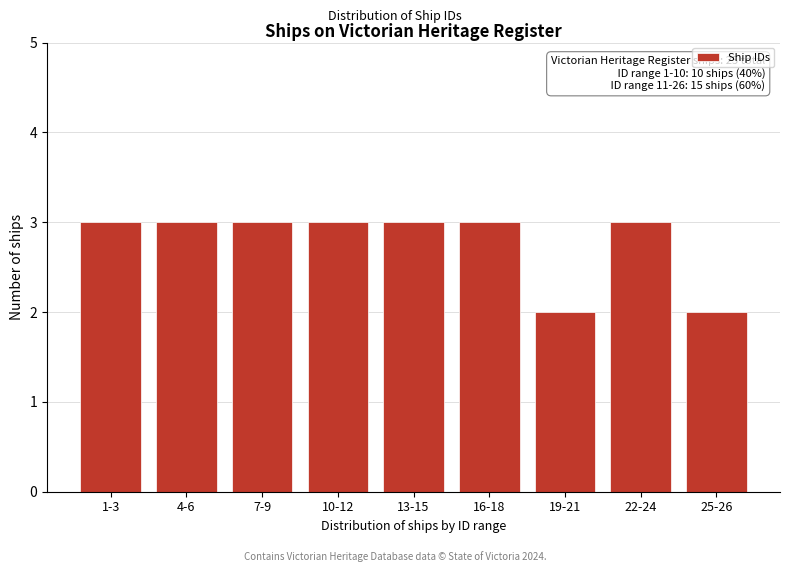

Reading left to right, what are all the values shown in this chart?

3	3	3	3	3	3	2	3	2